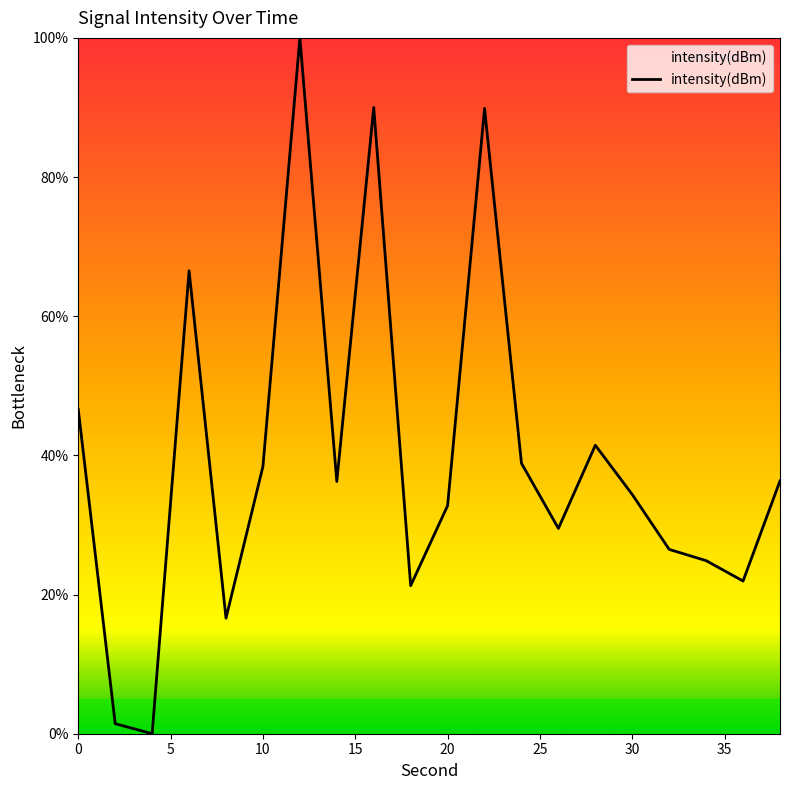

What is the greatest value displayed?

100.0